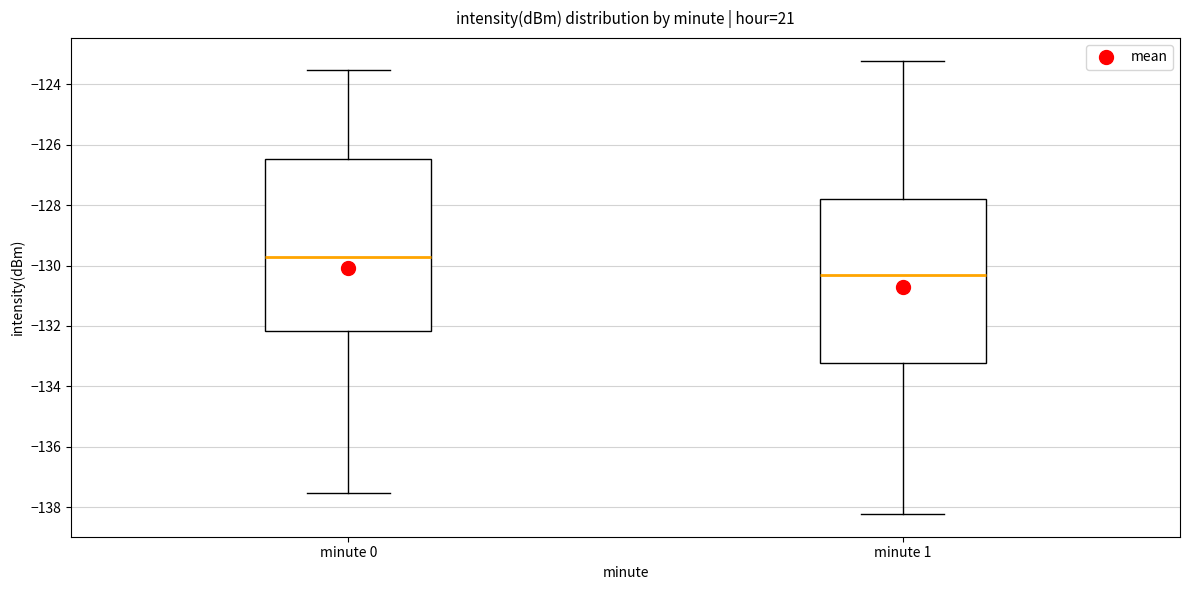

Reading left to right, transcribe this box plot: for each box, give where its median line is, the range the box spans, and where its two whiskers end, as read against the y-axis. The values are not printed on the chart, so give them approximately, as read against the axis.

minute 0: median -129.8, box -132.2 to -126.4, whiskers -137.6 to -123.6
minute 1: median -130.2, box -133.2 to -127.8, whiskers -138.2 to -123.2